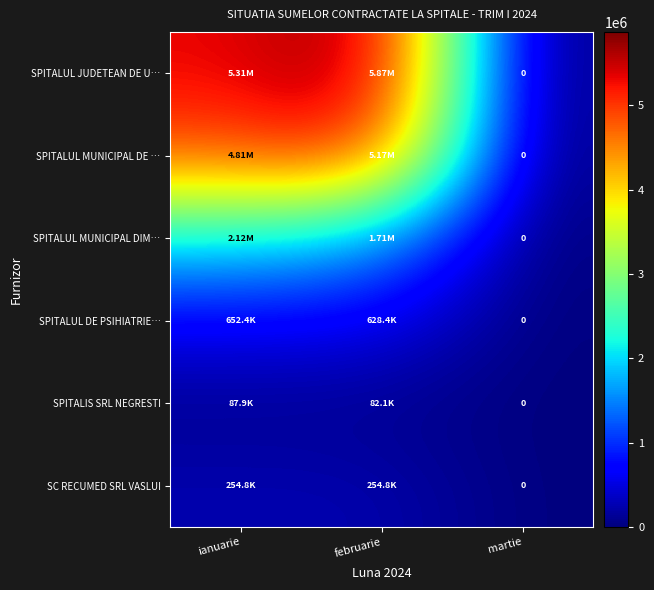

What is the highest value of the SPITALUL DE PSIHIATRIE… series?

652442.3